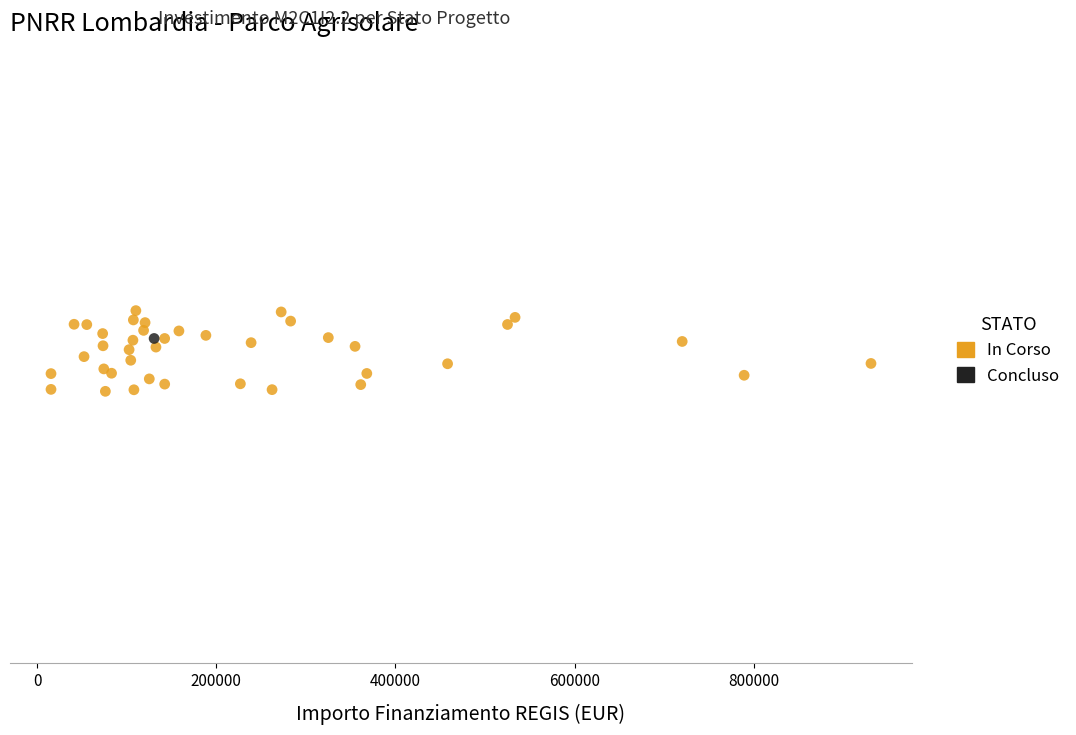

What are all the series names shown in the legend?

In Corso, Concluso